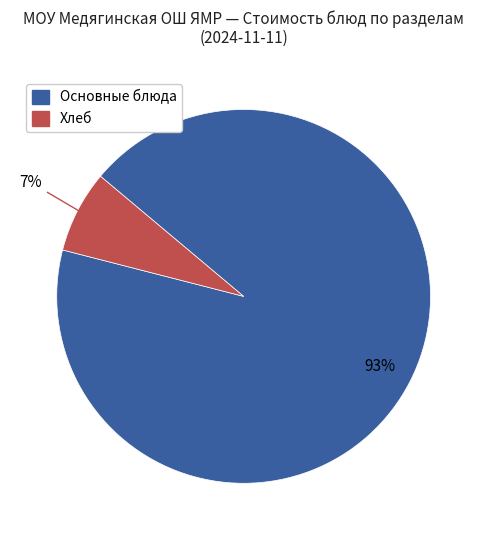

To the nearest percent, what is the difference between the largest and smallest slice percentages?

86%